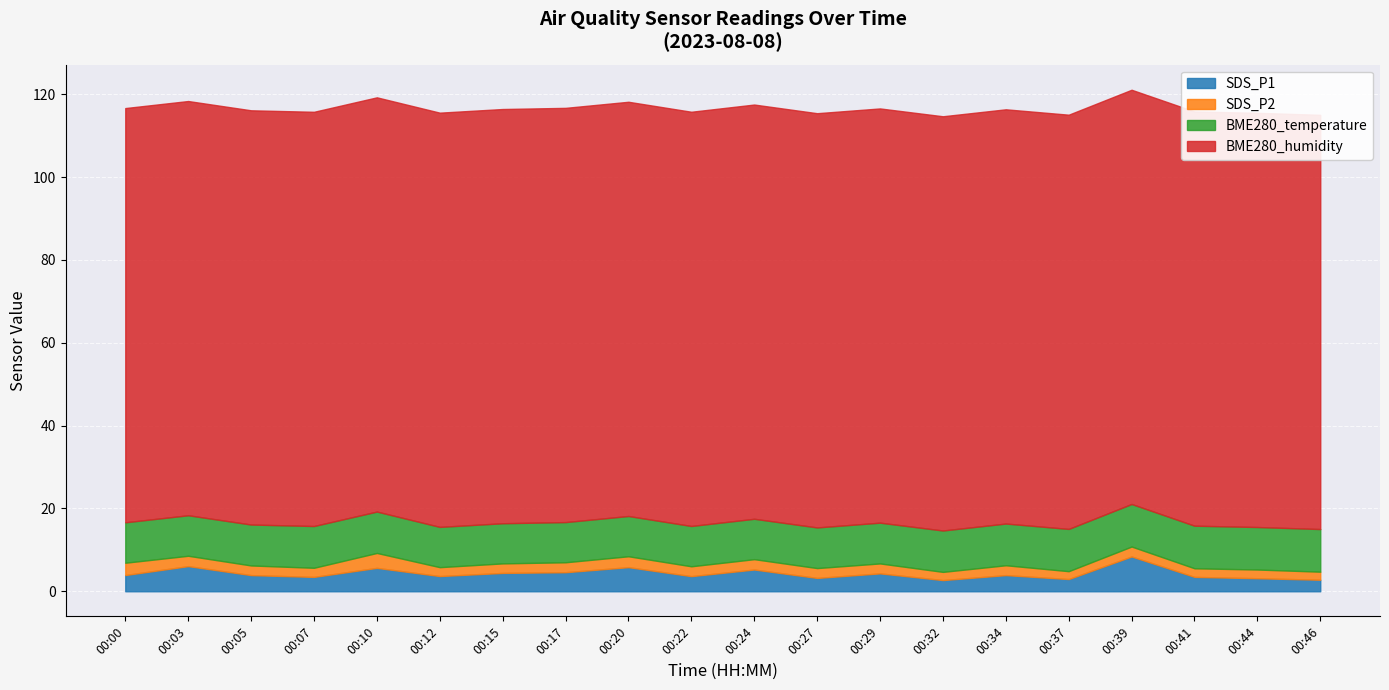

What are all the series names shown in the legend?

SDS_P1, SDS_P2, BME280_temperature, BME280_humidity